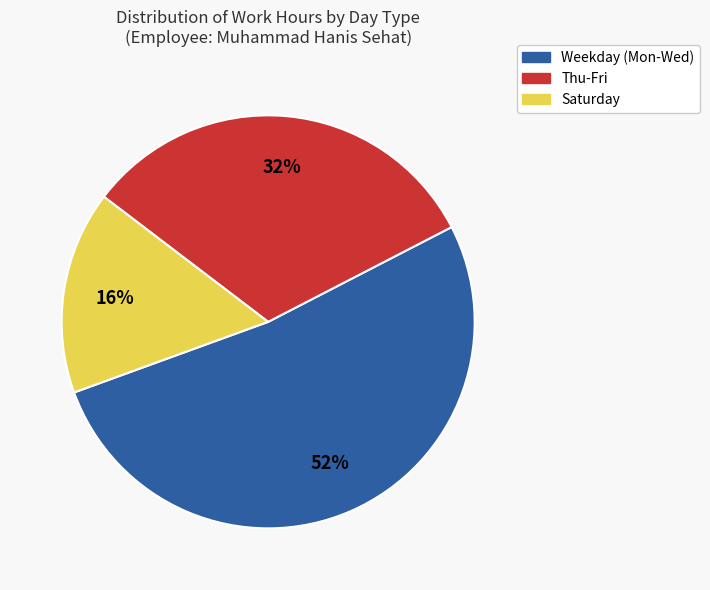

Which slice is the smallest?

Saturday